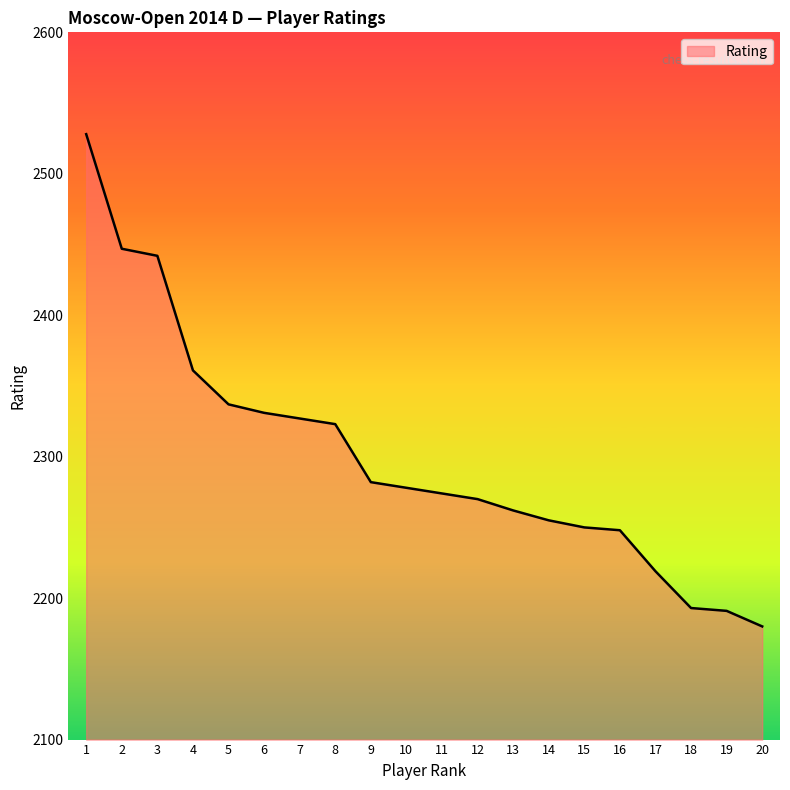

Which has a higher value, 20 or 12?

12